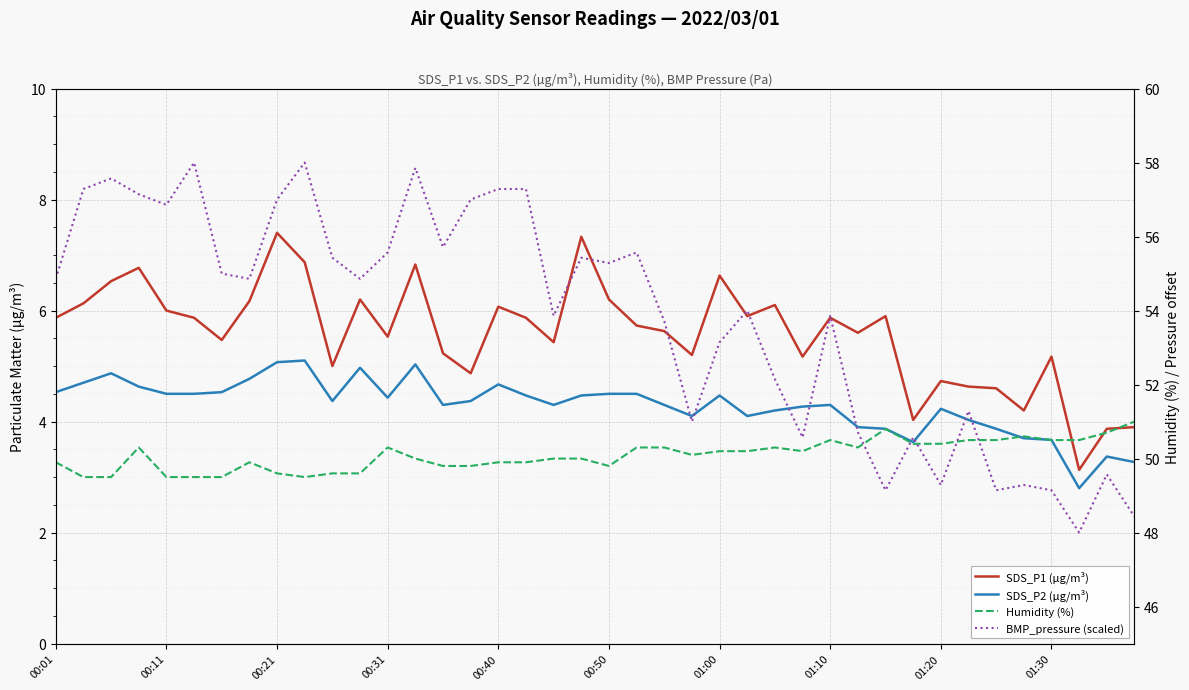

What is the difference between the maximum and minimum values in the SDS_P1 (µg/m³) series?

4.3